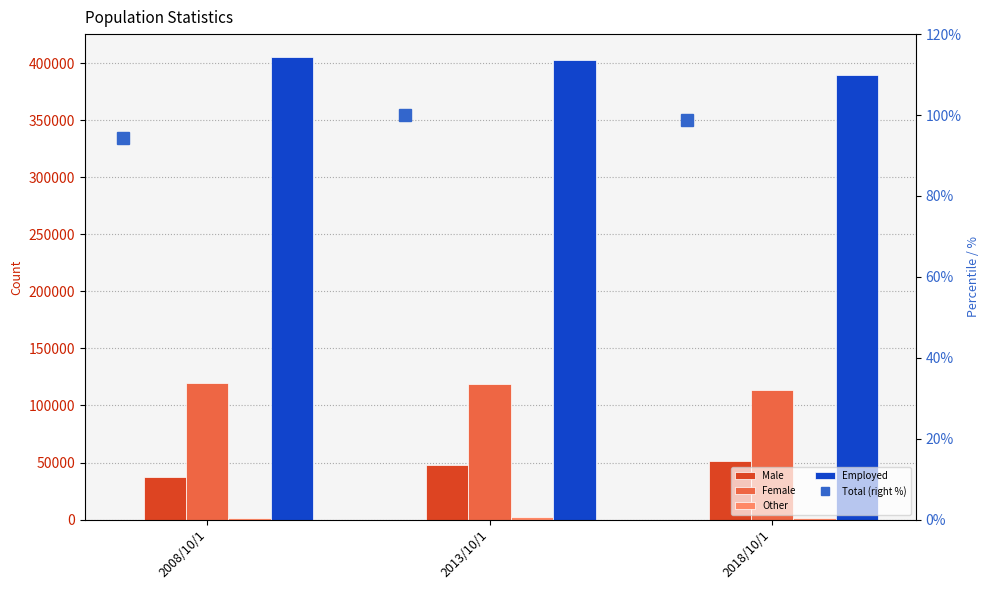

What is the sum of the Female values at 2013/10/1 and 2008/10/1?

238980.0